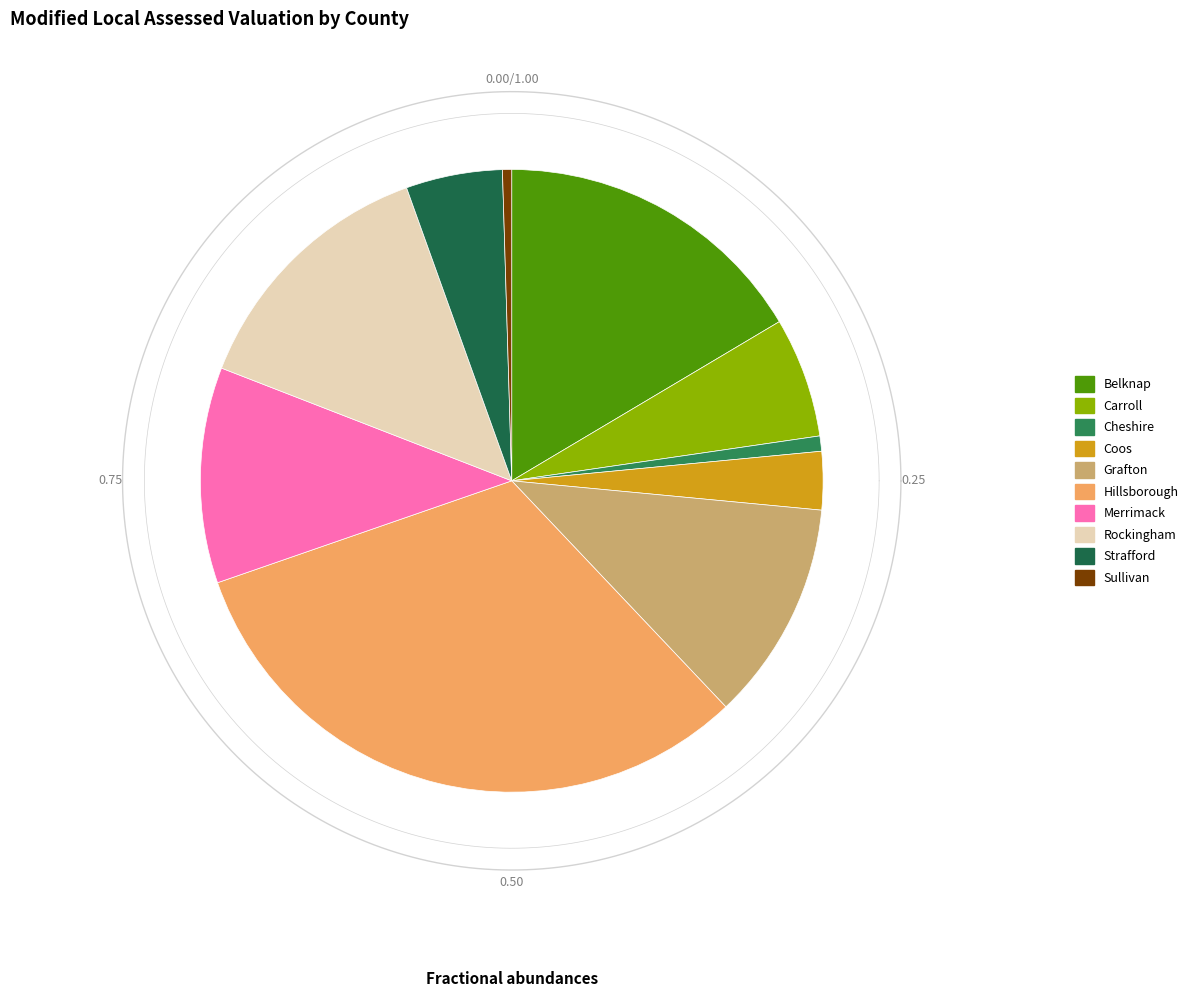

The Merrimack slice represents 11% of the pie. True or false?

True